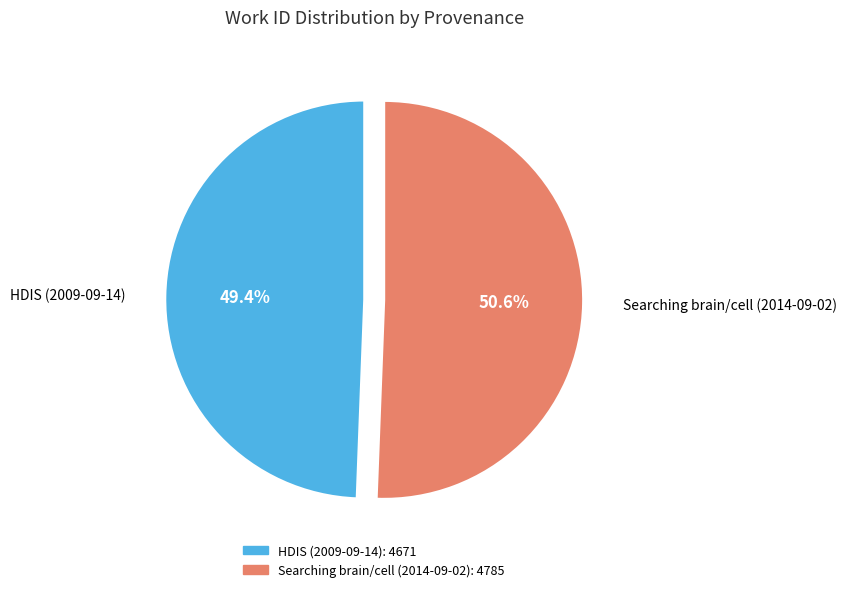

Approximately how many times larger is the value at HDIS (2009-09-14) compared to Searching brain/cell (2014-09-02)?

1.0